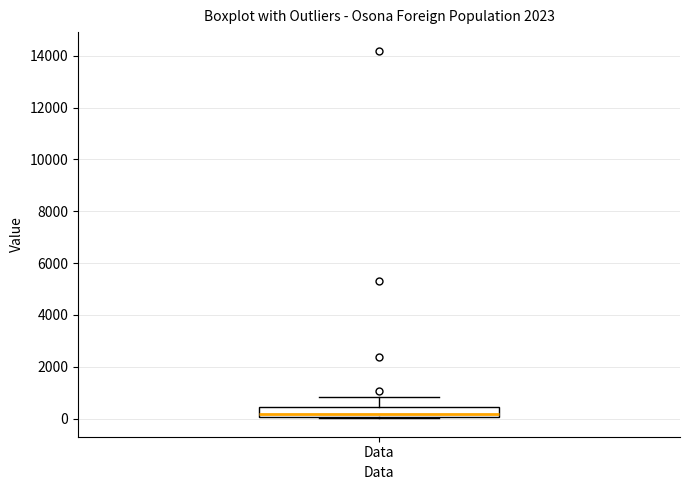

Read this box plot against the y-axis: the position of the median line, the range covered by the box, and the ends of both whiskers. The values are not printed on the chart, so give them approximately, as read against the axis.

median 200, box 0 to 400, whiskers 0 to 800